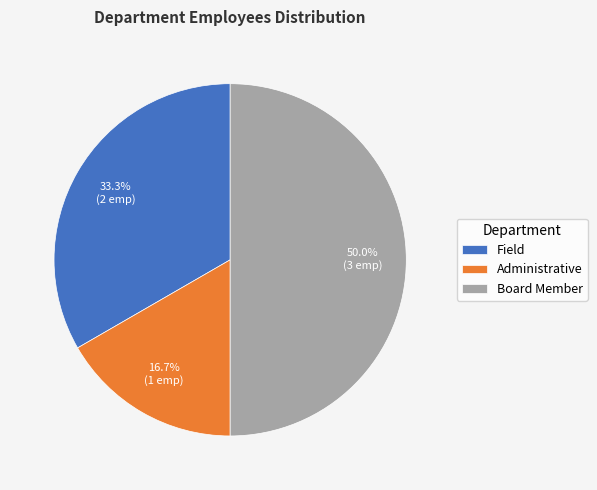

Rank the categories by value from highest to lowest.

Board Member, Field, Administrative